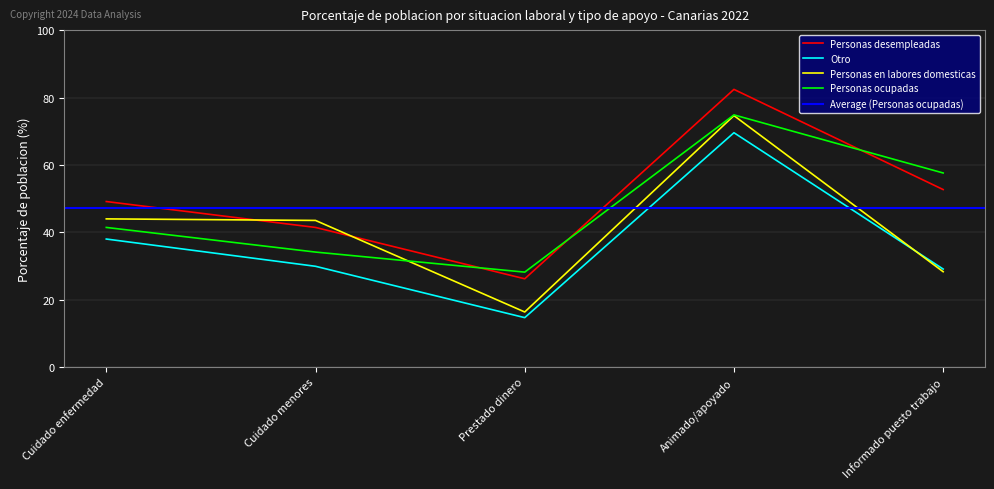

Which has a higher value, Cuidado enfermedad or Cuidado menores?

Cuidado enfermedad